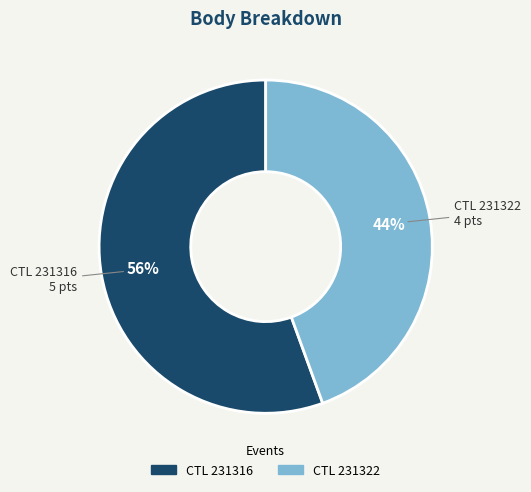

Is there any slice that represents more than half of the pie?

Yes